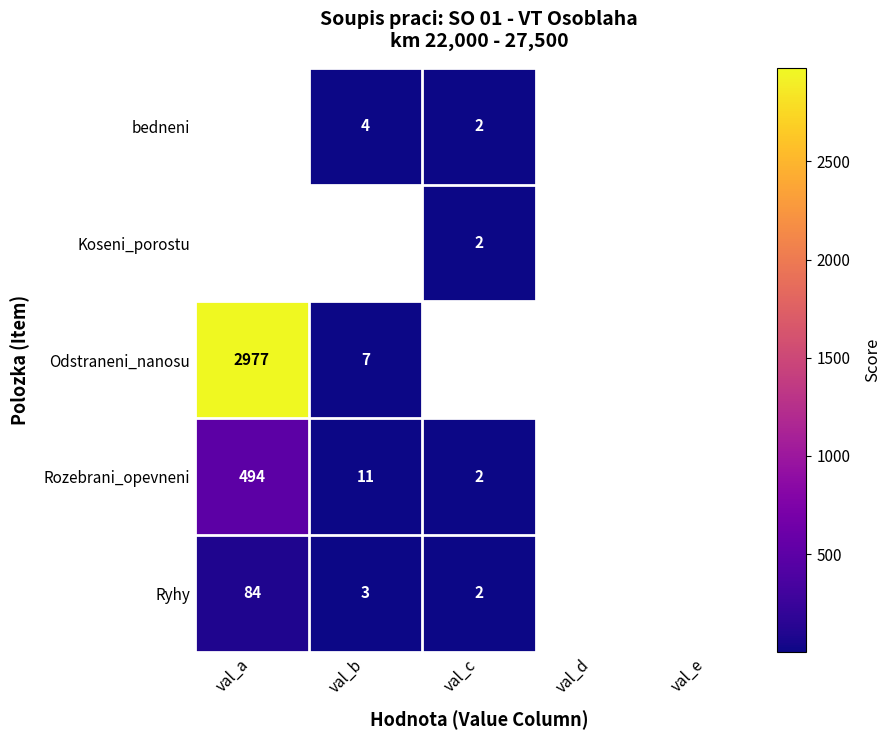

True or false: Ryhy has a value of 84 at val_a.

True